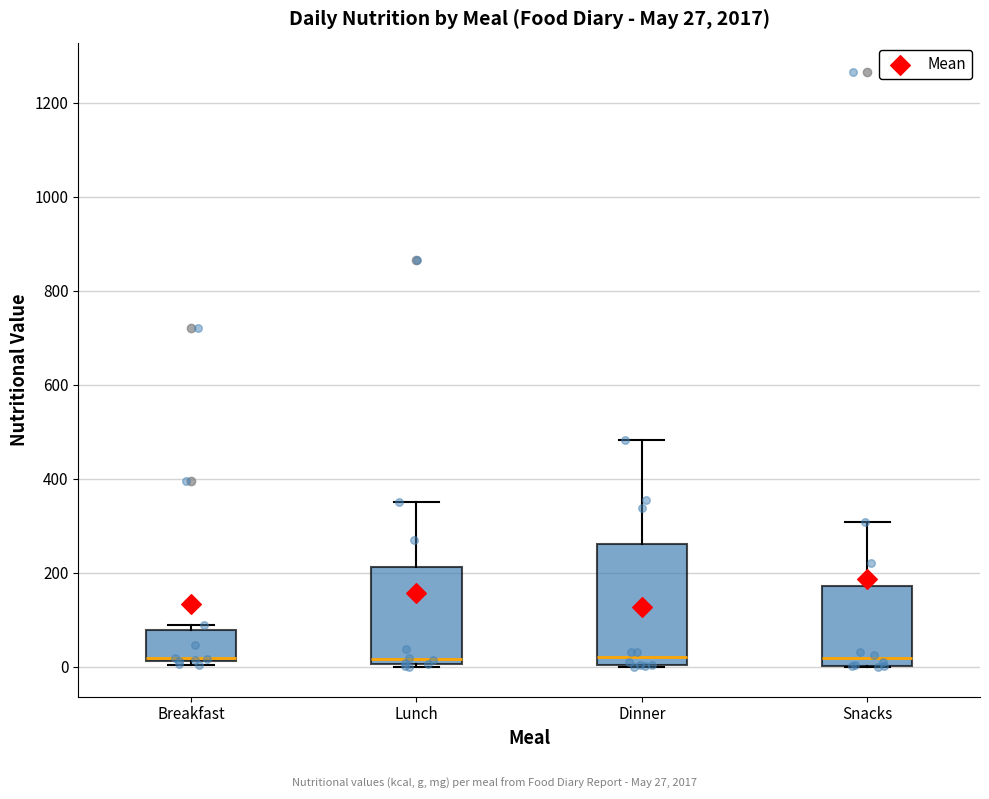

Which box is the tallest, from its lower edge to its upper edge?

Dinner